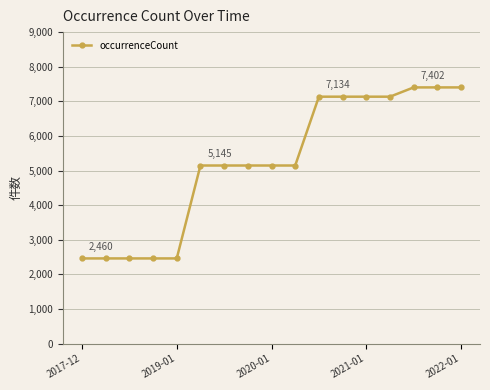

Does the chart have visible grid lines?

Yes